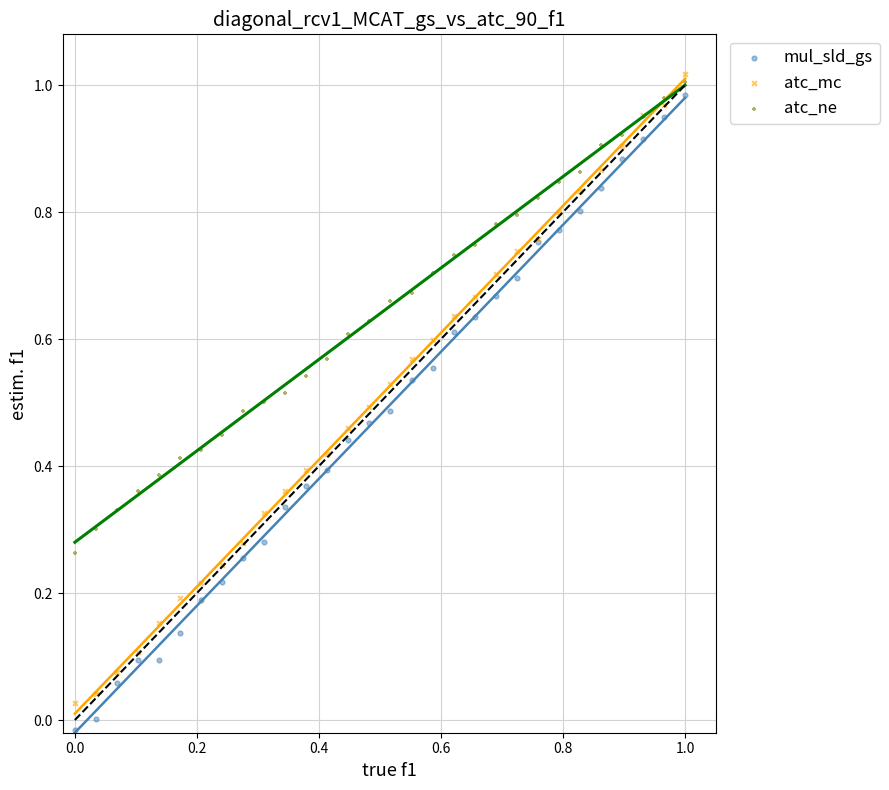

Which series has the widest spread of Y values?

mul_sld_gs